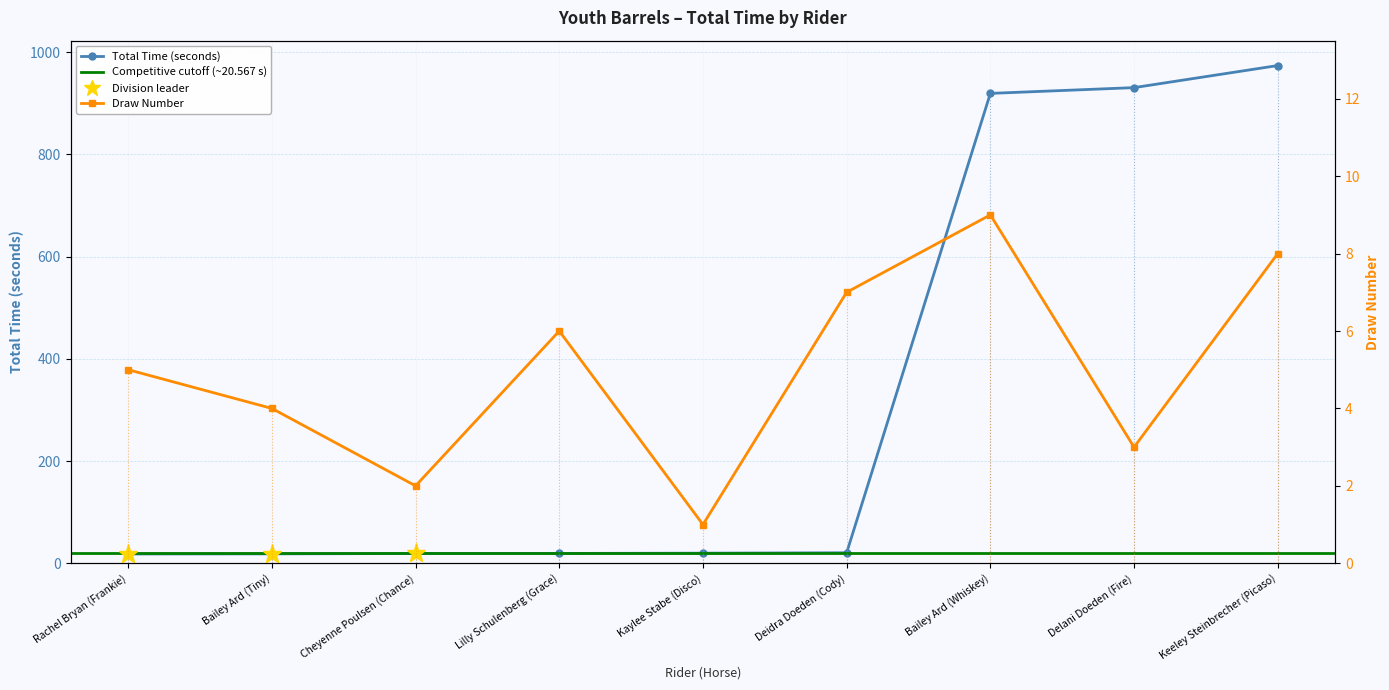

What is the label of the 8th point from the left?

Delani Doeden (Fire)